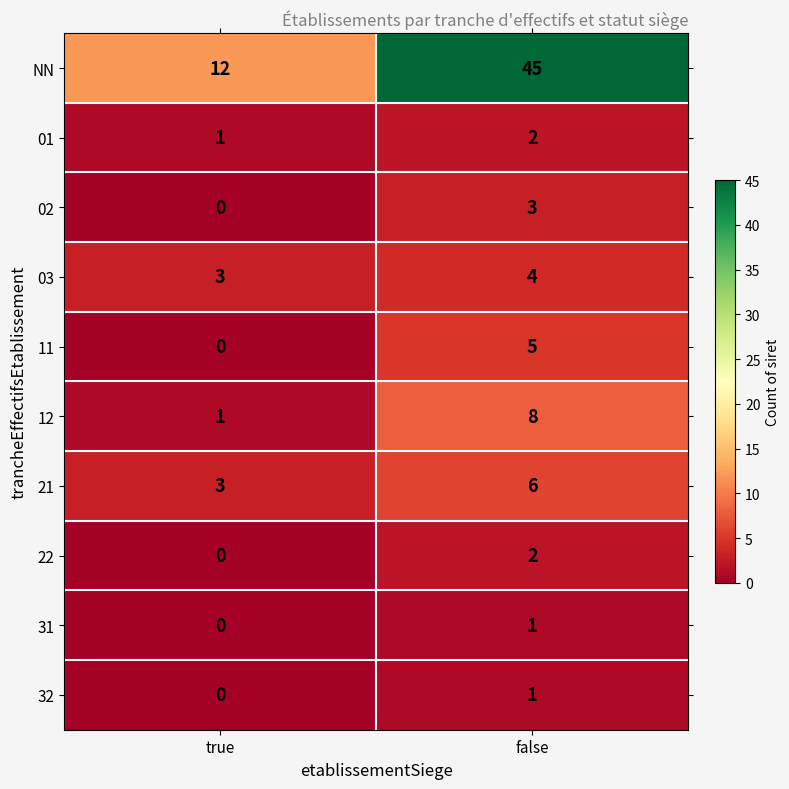

Read the 03 value at false.

4